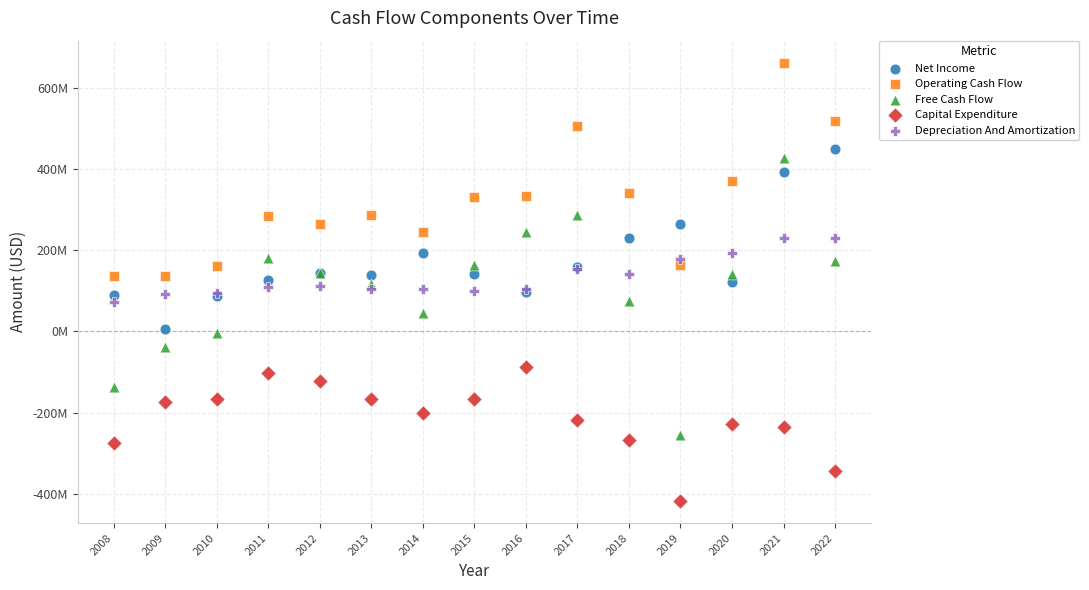

Which series has the widest spread of Y values?

Free Cash Flow